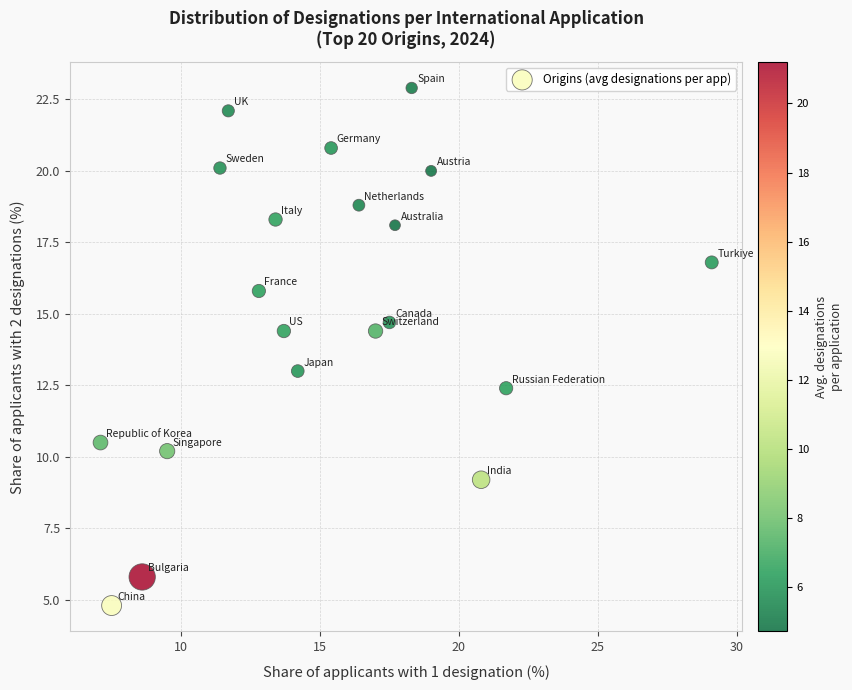

What is the range of Y values (max minus min)?

18.1